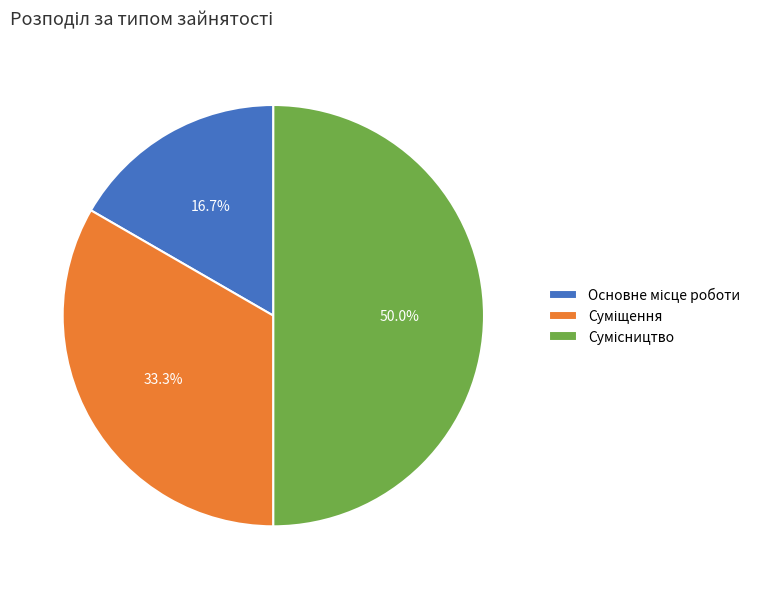

How many slices are in this pie chart?

3